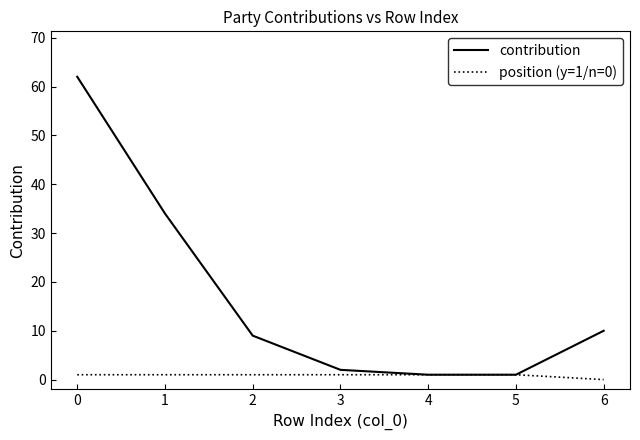

Which series has the largest total across all categories?

contribution